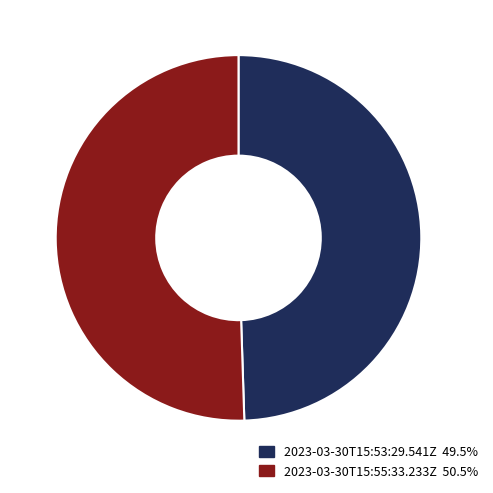

Which category has the smallest portion of the pie?

2023-03-30T15:53:29.541Z